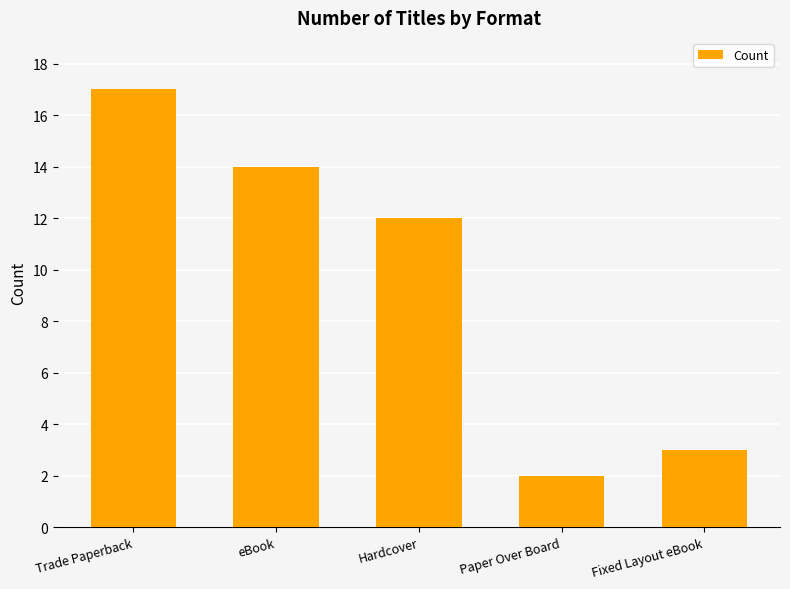

What is the change in value from Trade Paperback to Paper Over Board?

-15